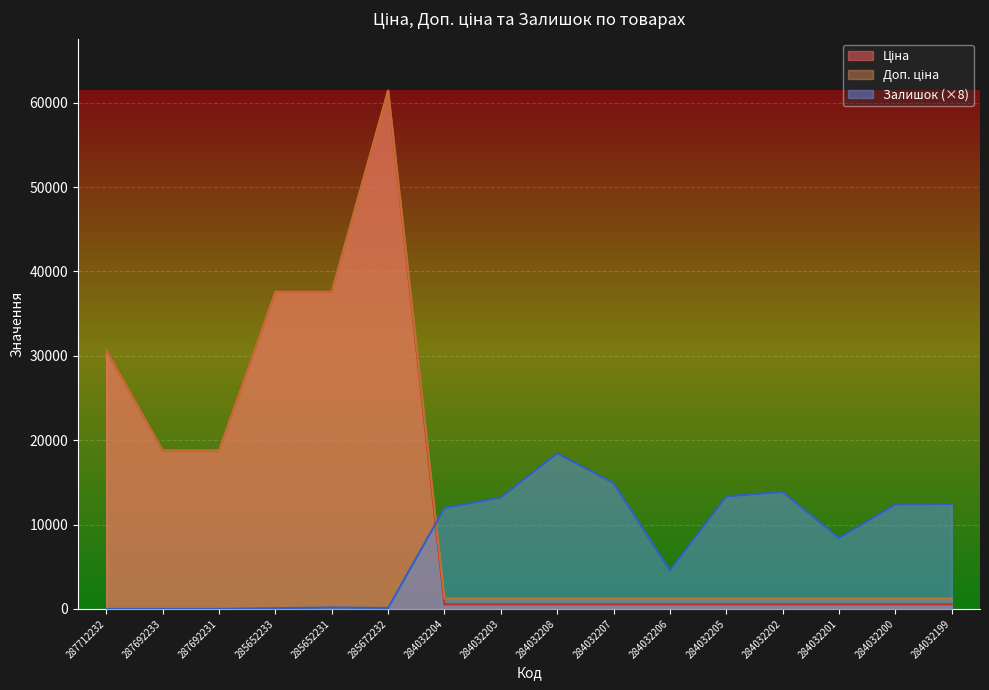

The value of Доп. ціна at 284032208 is 2142.0. True or false?

False